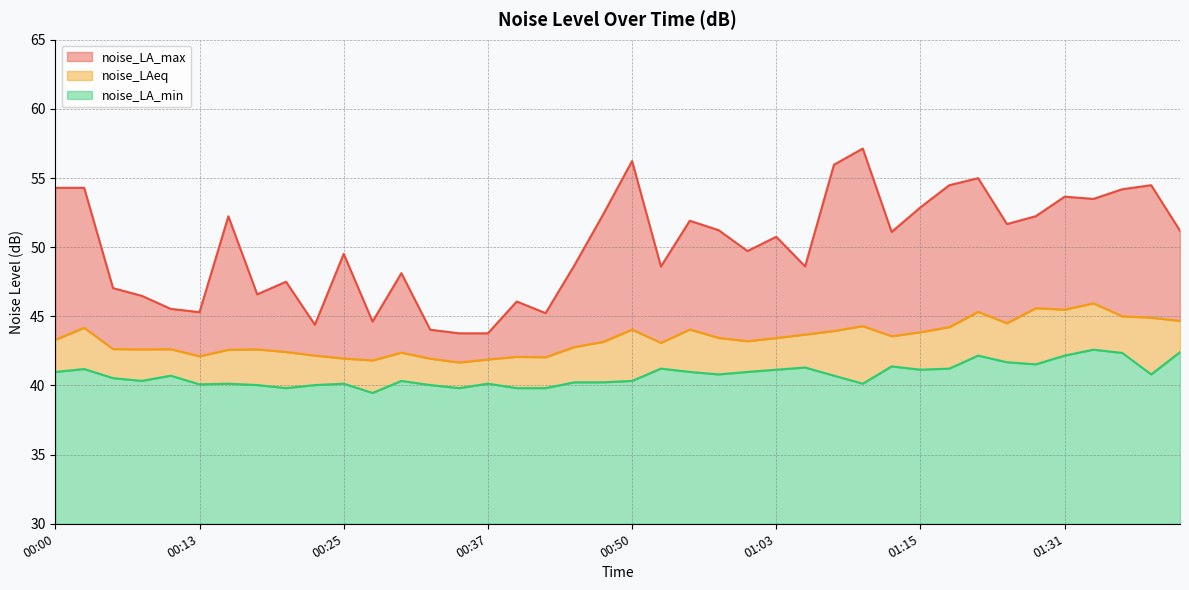

Between 00:08 and 00:58, which series saw the biggest shift?

noise_LA_max